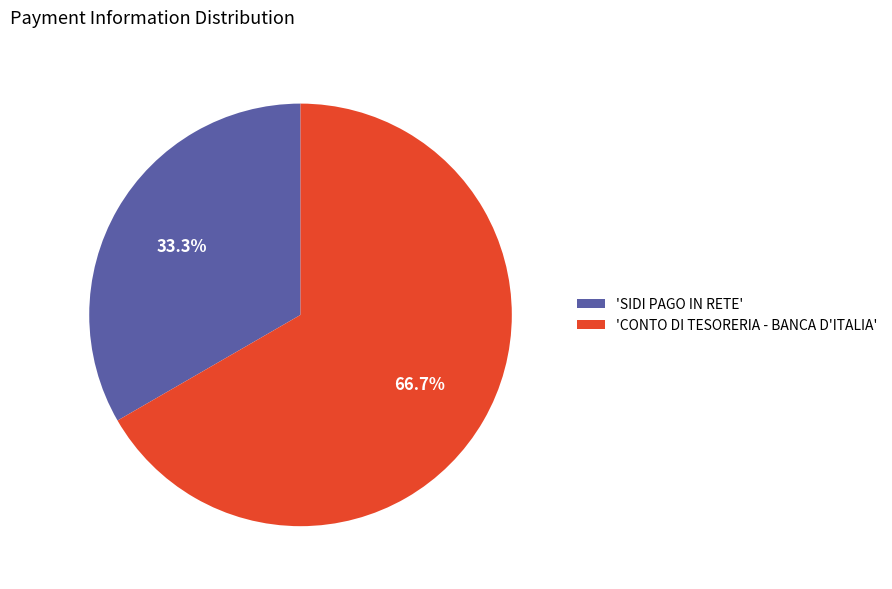

To the nearest percent, what is the average slice percentage?

50%